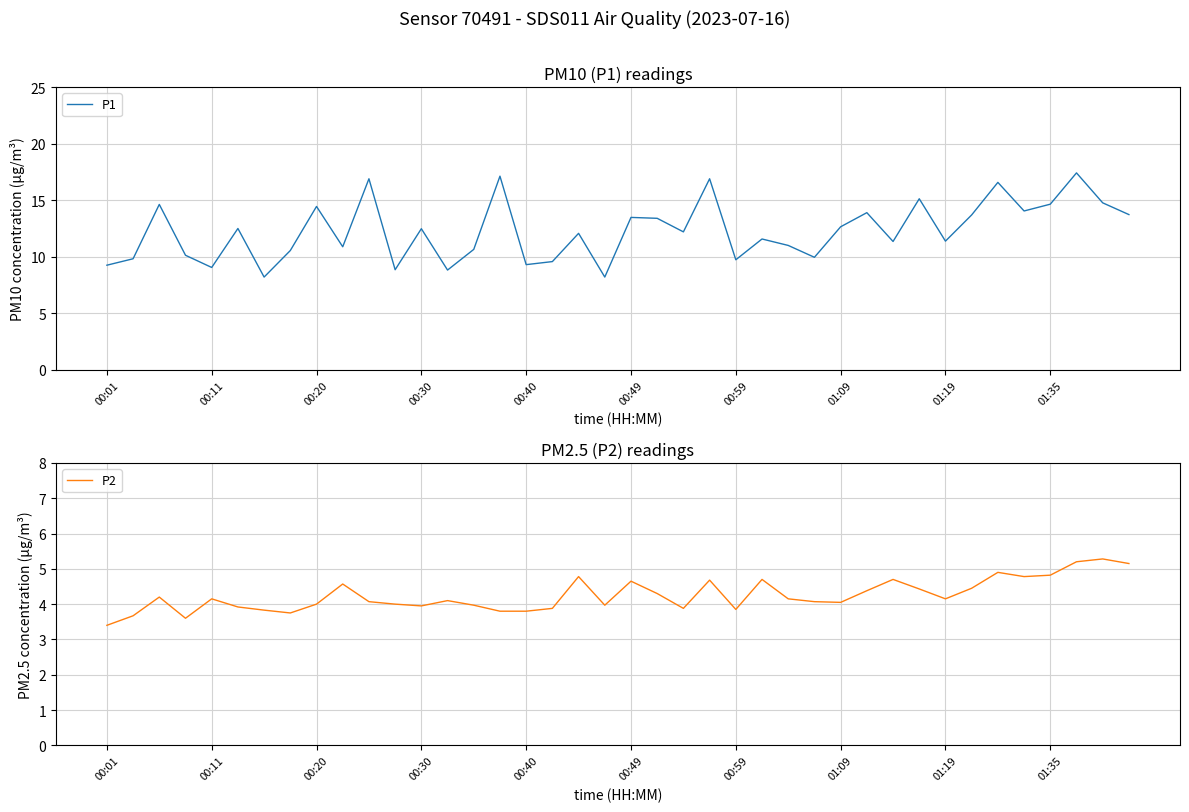

What is the minimum value for P2?

3.4